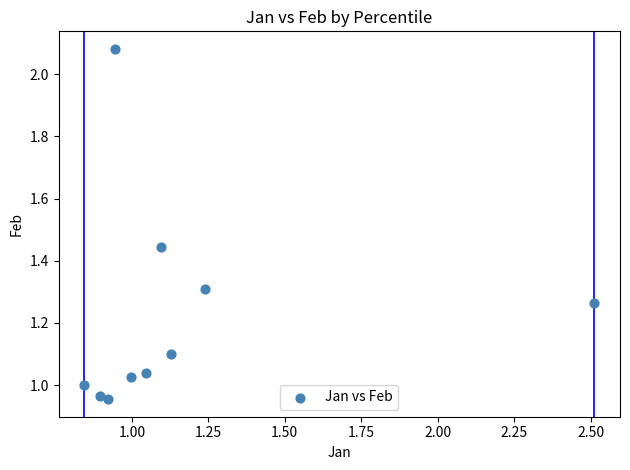

What is the average Y value?

1.2